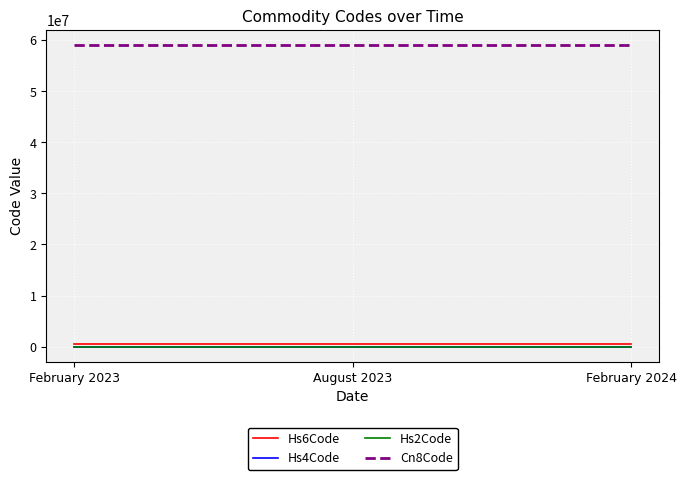

What is the maximum value shown in the chart?

59031090